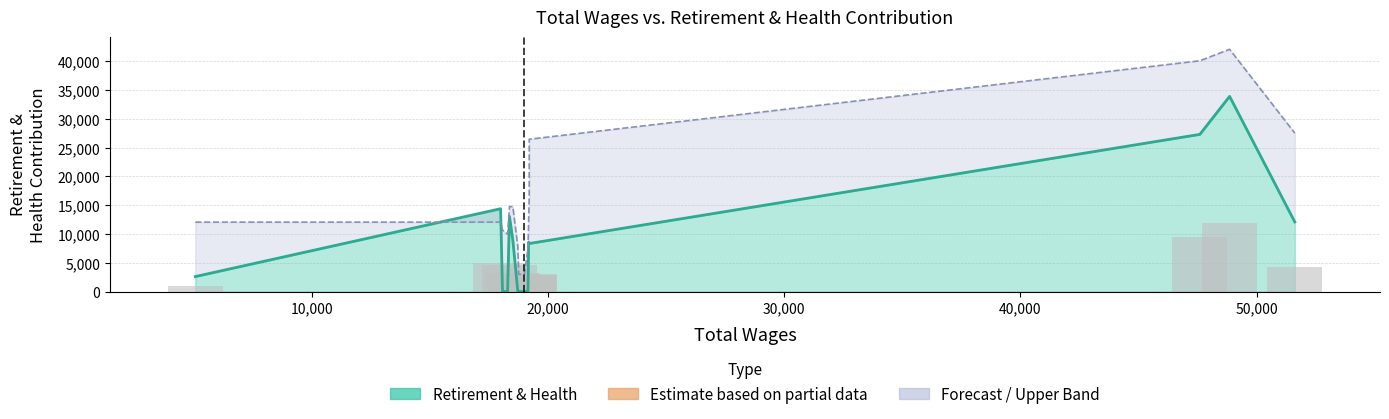

Which series has the largest total across all categories?

Upper Band